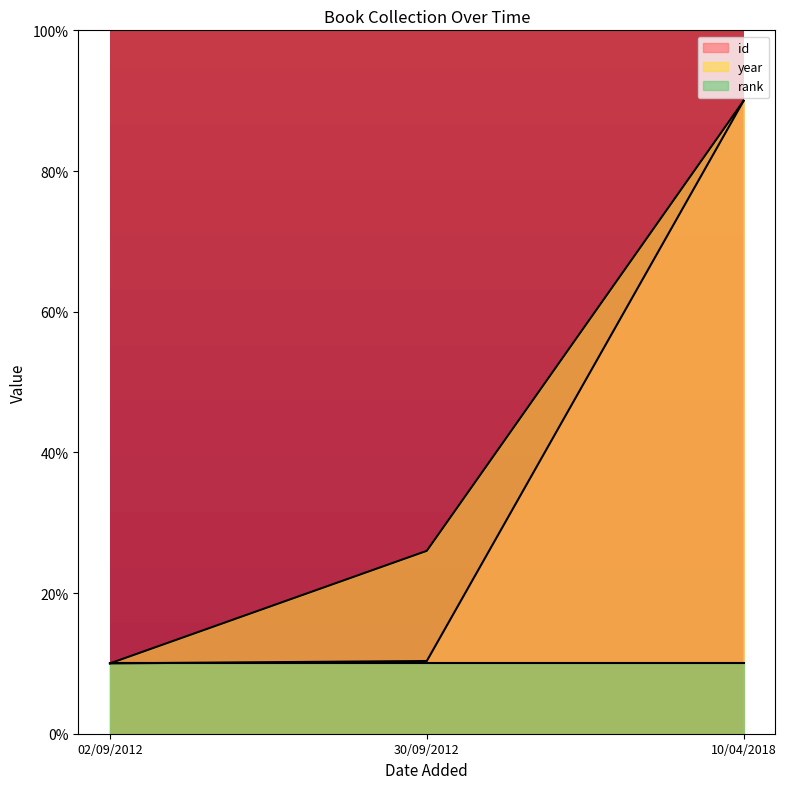

Between 02/09/2012 and 30/09/2012, which series saw the biggest shift?

year